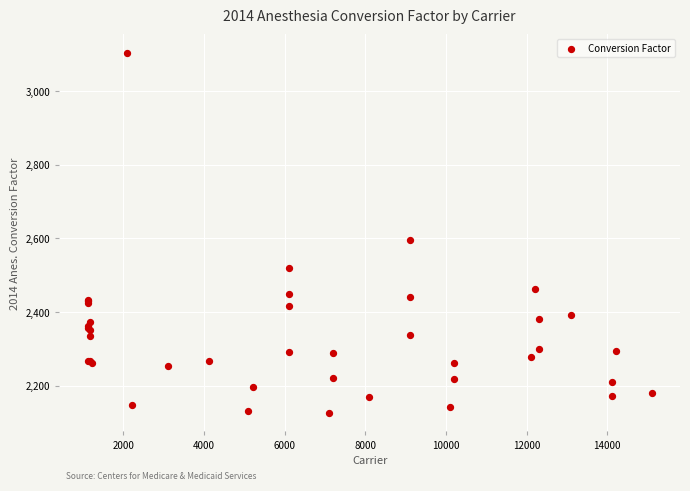

What Y value in the scatter plot is closest to 2615?

2595